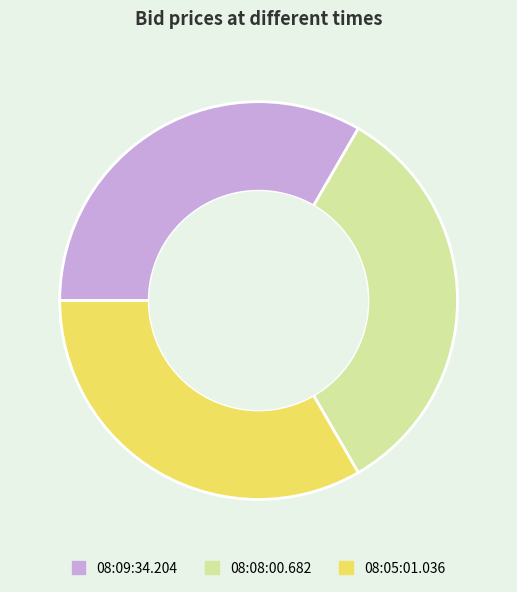

Is it true that 08:05:01.036 is 33% of the pie?

True